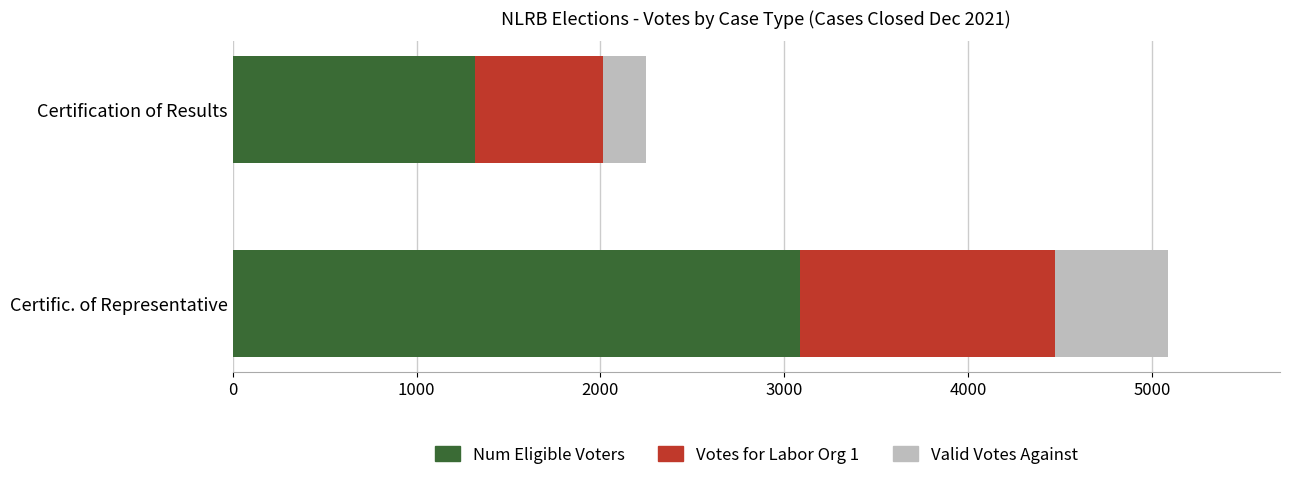

True or false: Num Eligible Voters has a value of 1318 at Certification of Results.

True